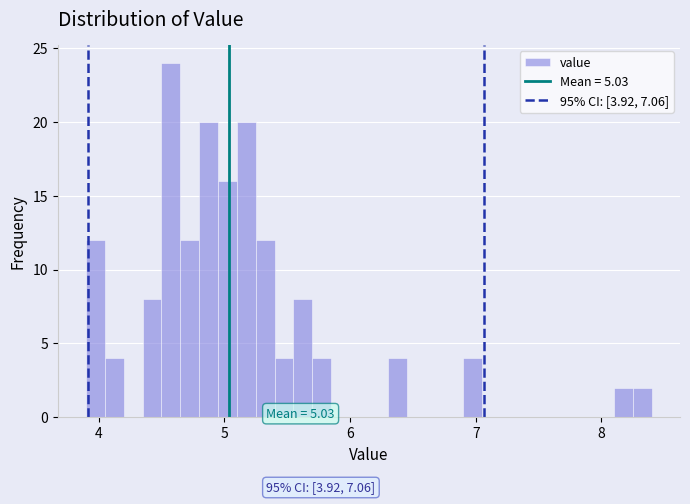

Read against the x-axis, roughly where is the centre of the tallest bar?

4.6